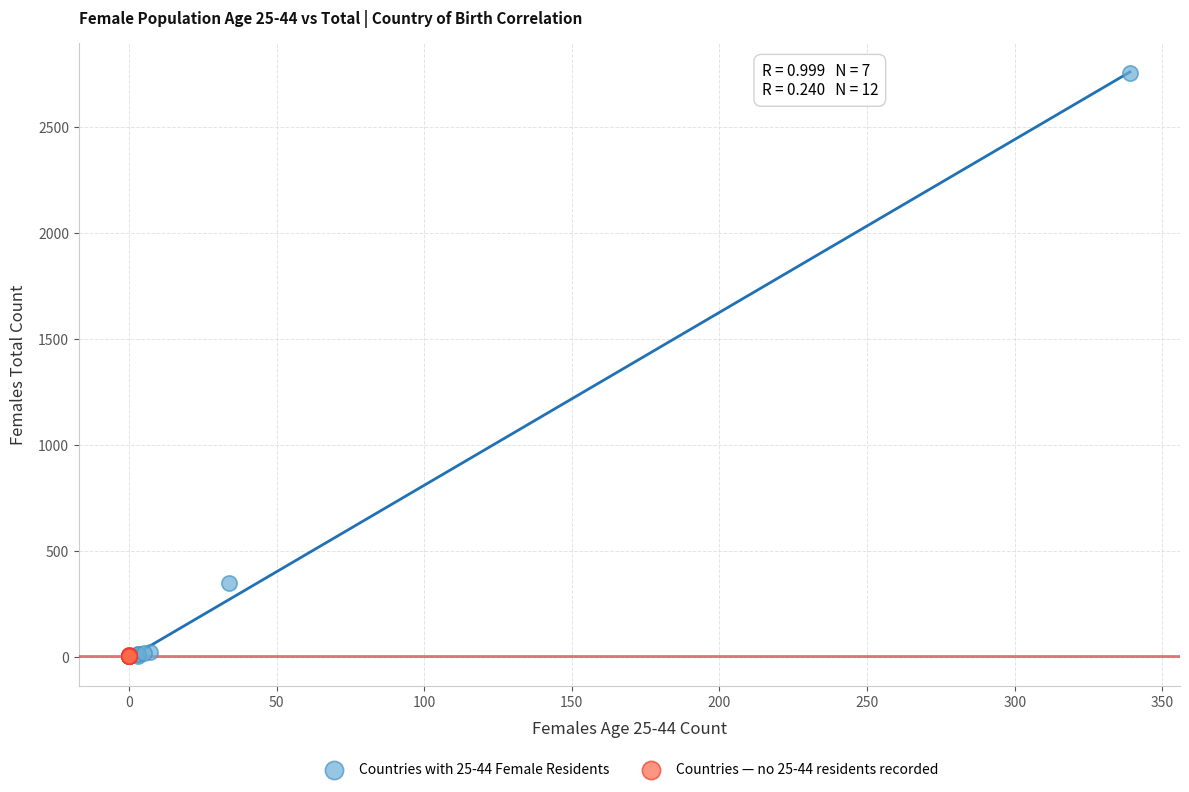

Which series reaches the maximum Y coordinate?

Countries with 25-44 Female Residents